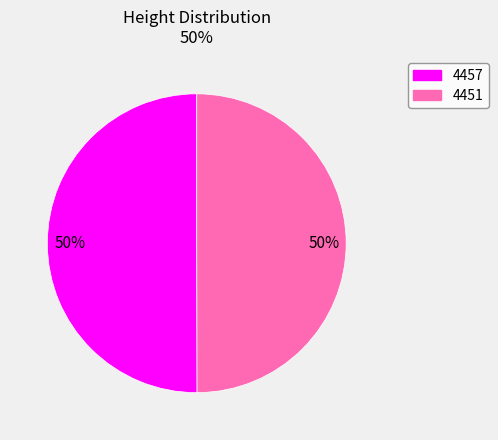

Is the sum of 4451 and 4457 greater than half?

Yes